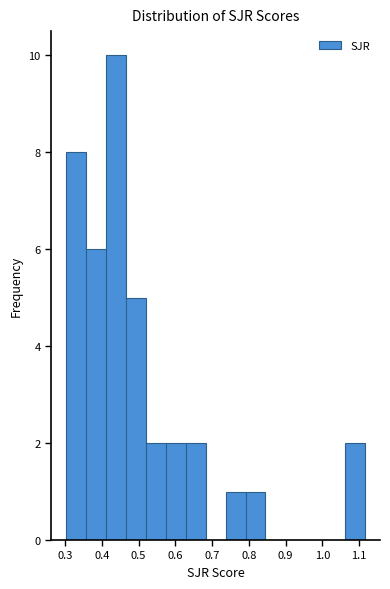

Over which range of the x-axis is the bar tallest?

0.41 to 0.47